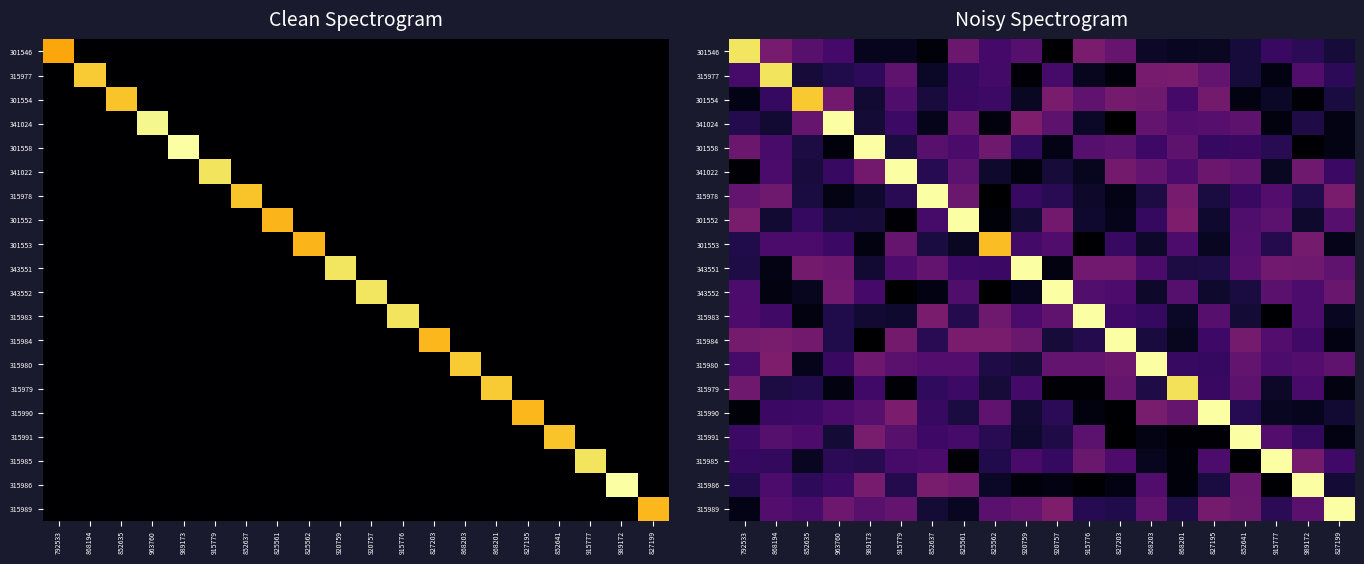

The value of 315978 at 825561 is 0.5. True or false?

False